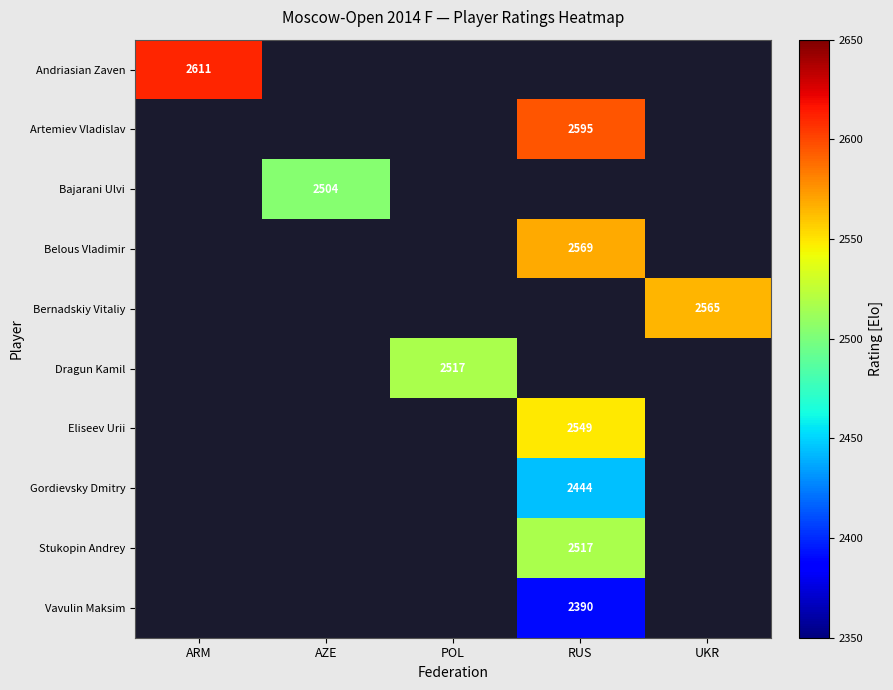

How many data points does each series have?

5